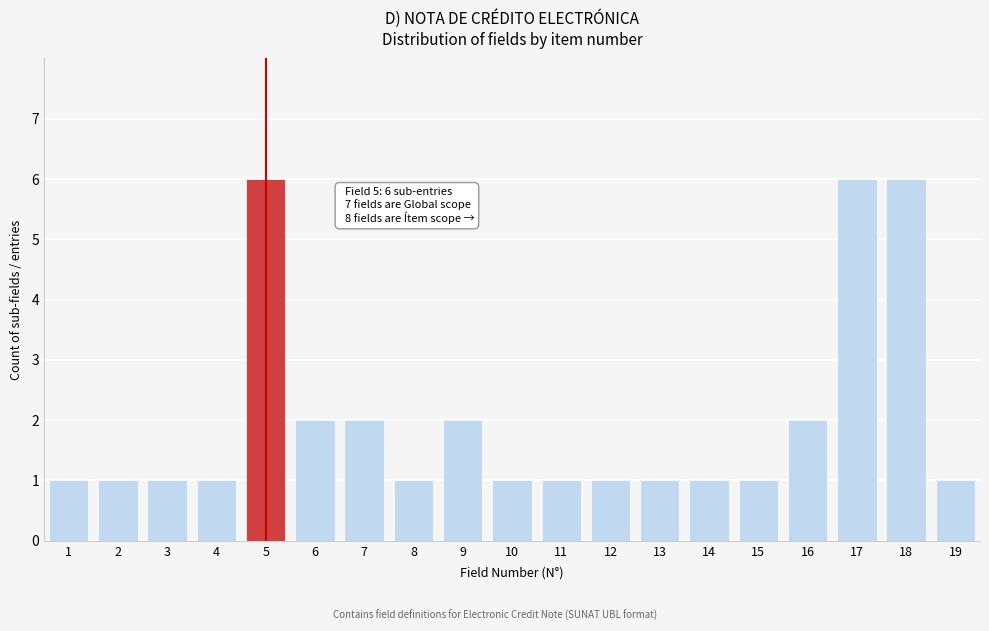

Reading left to right, extract all data points from this chart.

1=1	2=1	3=1	4=1	5=6	6=2	7=2	8=1	9=2	10=1	11=1	12=1	13=1	14=1	15=1	16=2	17=6	18=6	19=1